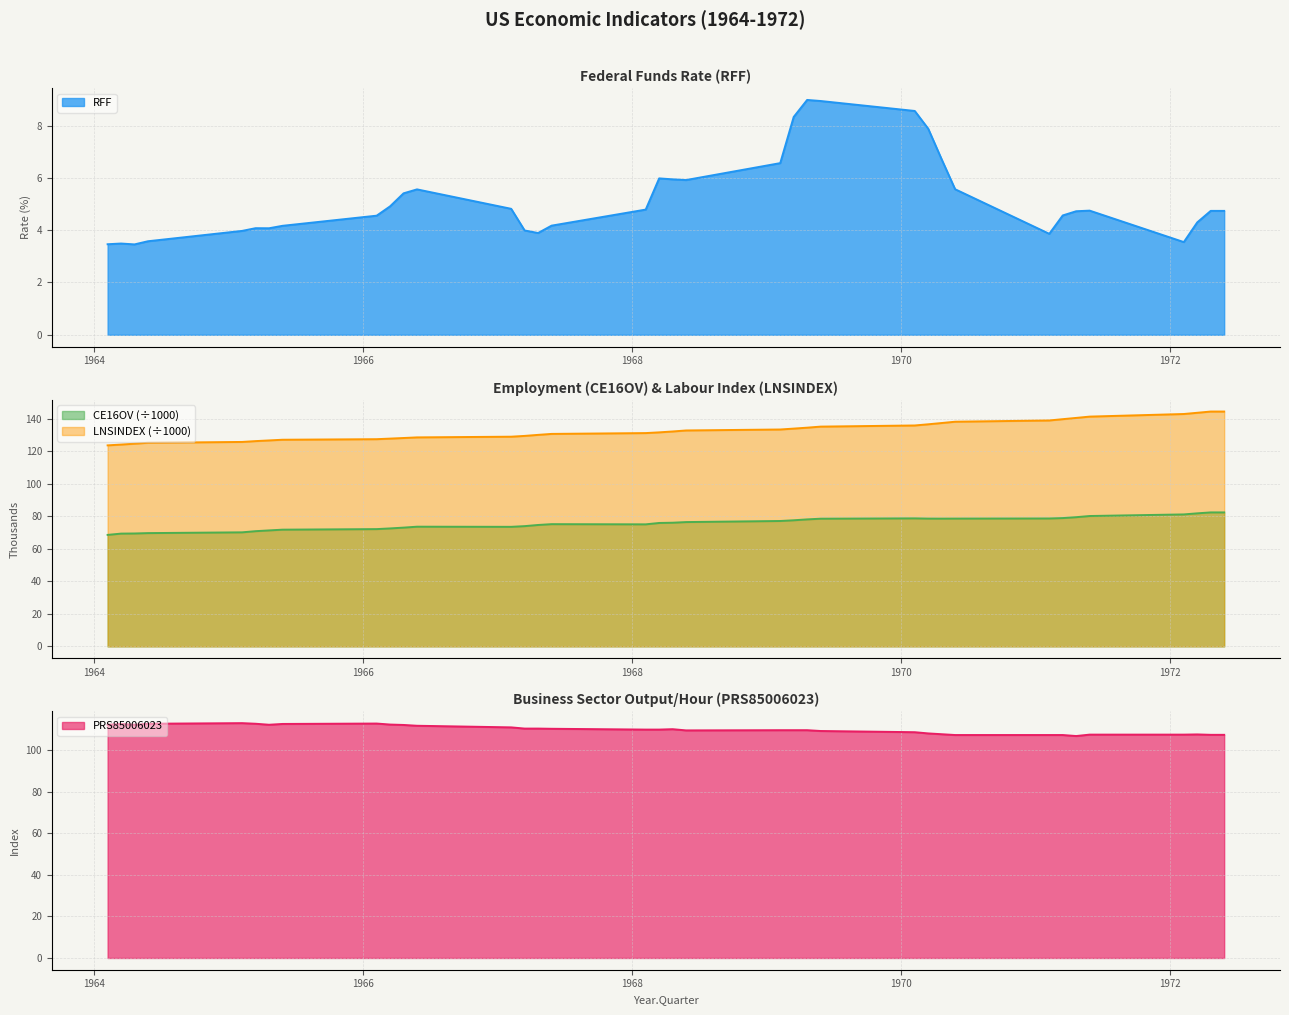

Does the chart have visible grid lines?

Yes